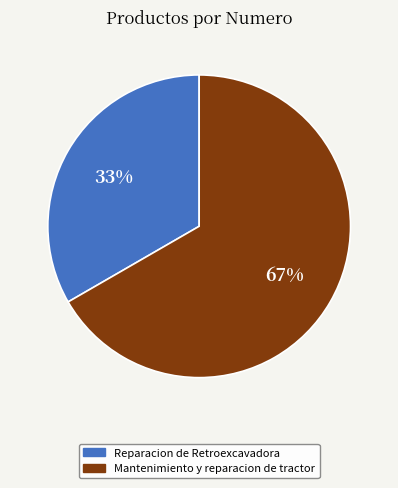

What is the ratio of the value at Reparacion de Retroexcavadora to the value at Mantenimiento y reparacion de tractor?

0.5